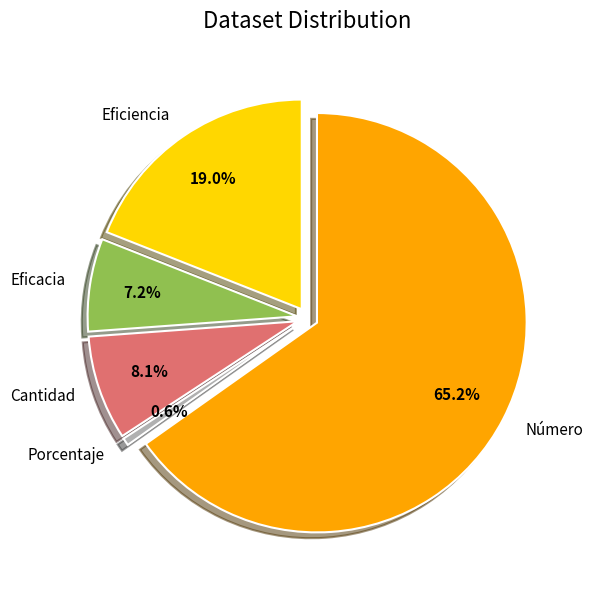

Count the number of slices in the pie.

5